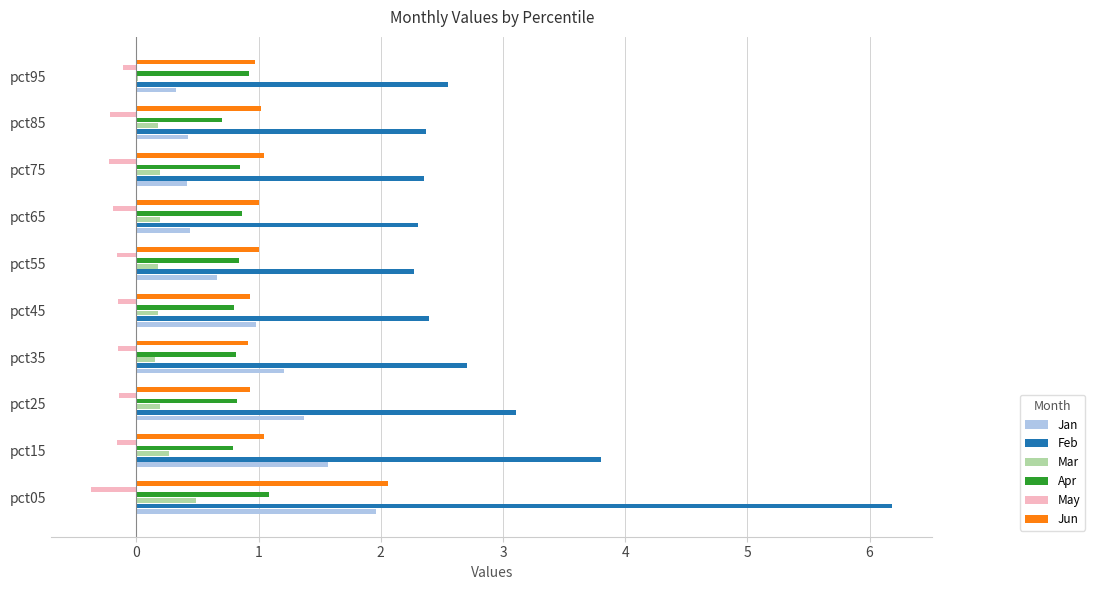

Between pct15 and pct25, which series saw the biggest shift?

Feb